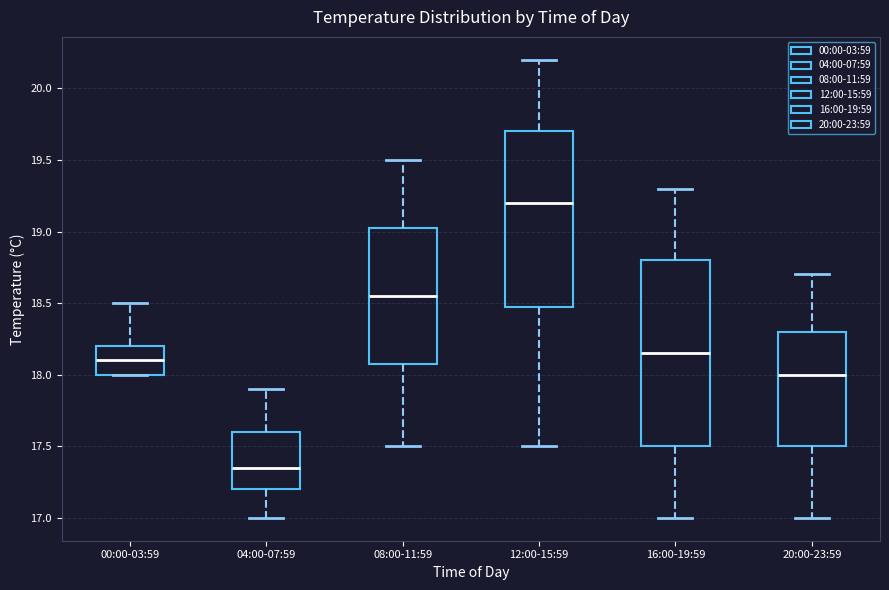

Comparing the boxes themselves (not the whiskers), which one is the tallest?

16:00-19:59